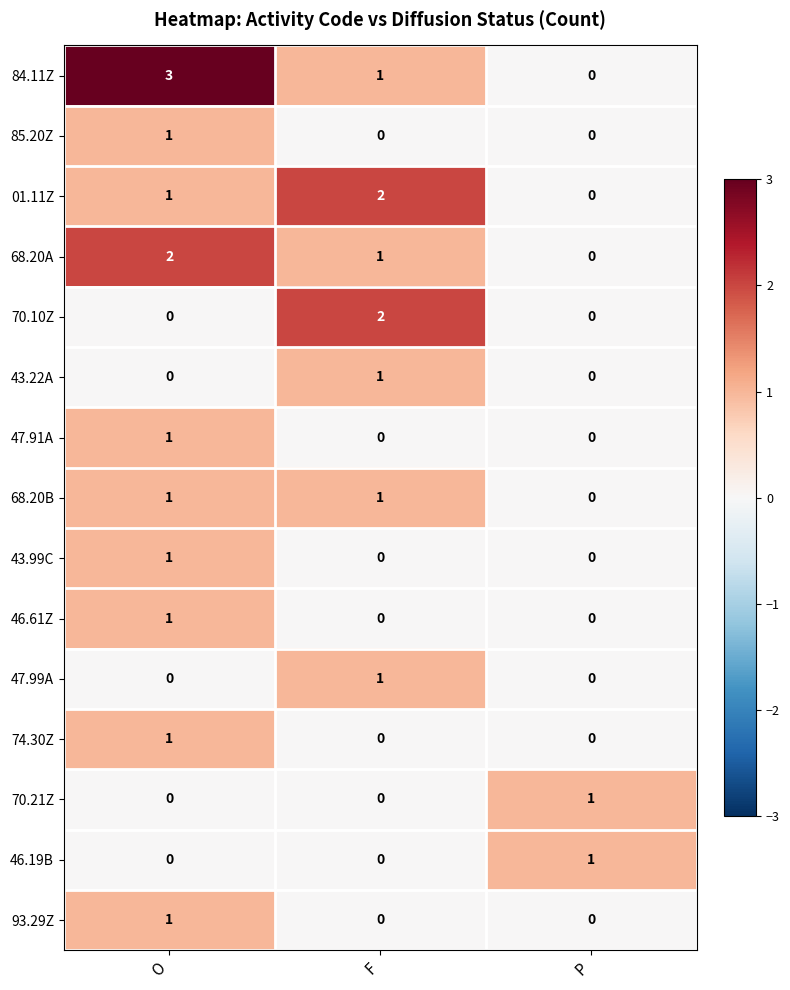

How many 70.10Z values are between 0 and 2?

3